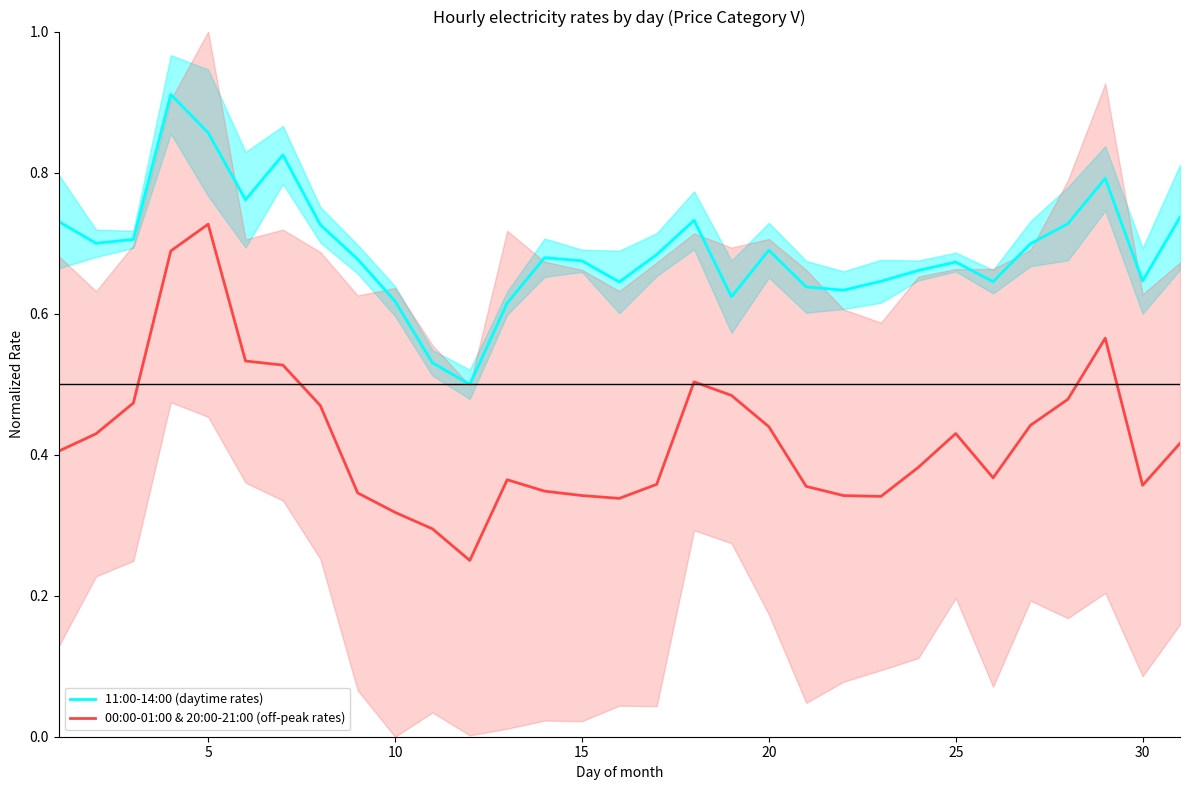

True or false: 00:00-01:00 & 20:00-21:00 (off-peak rates) has more than 0 points higher than both neighbors.

True